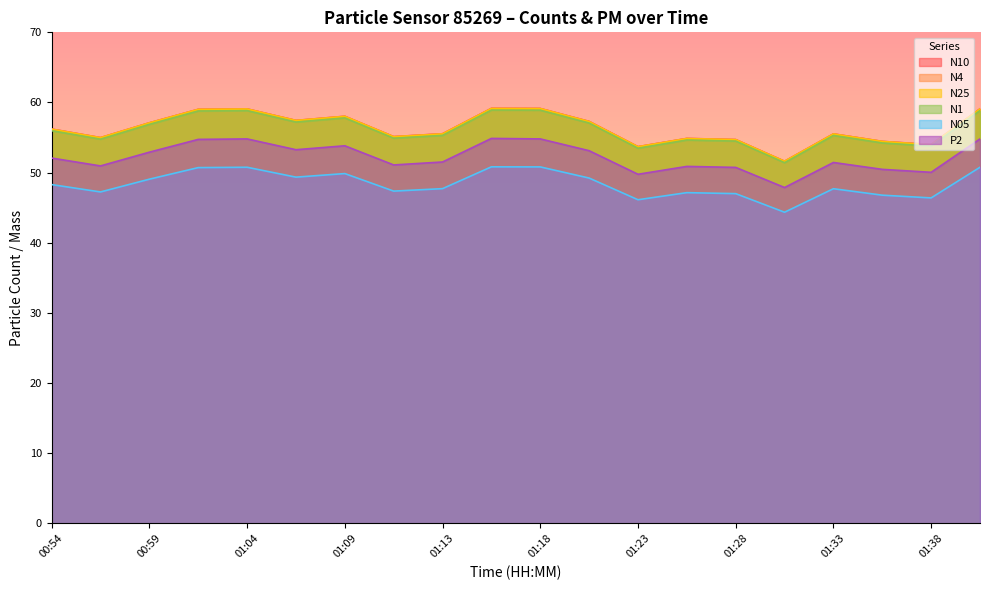

Which series changed the most between 01:01 and 01:33?

N10